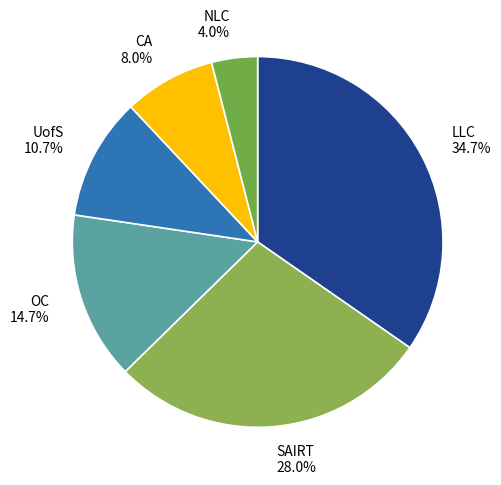

To the nearest percent, what percentage of the pie is SAIRT?

28%